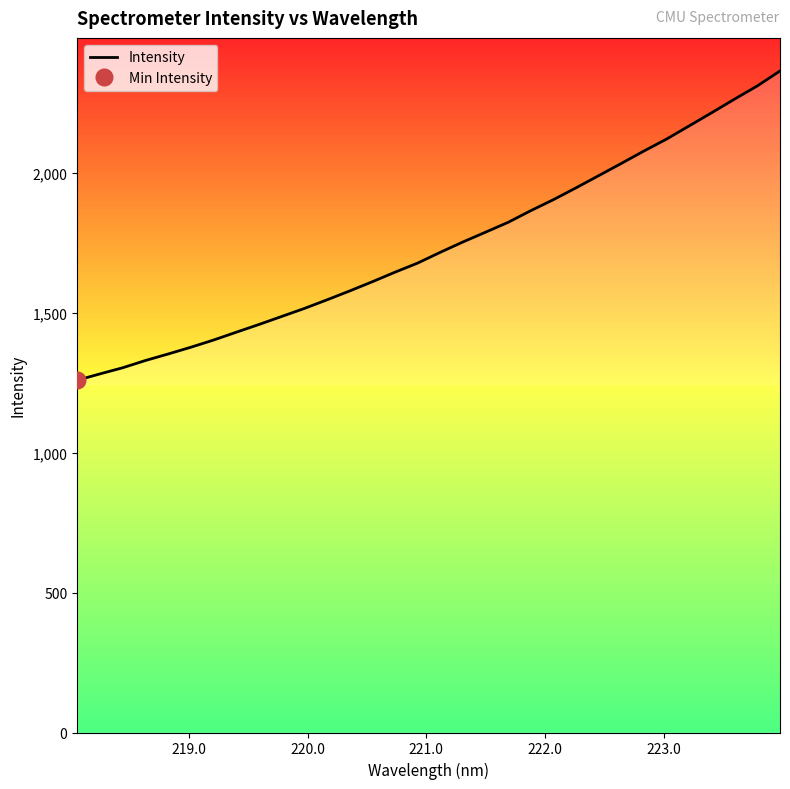

What is the value of the 20th point from the left?

1823.1